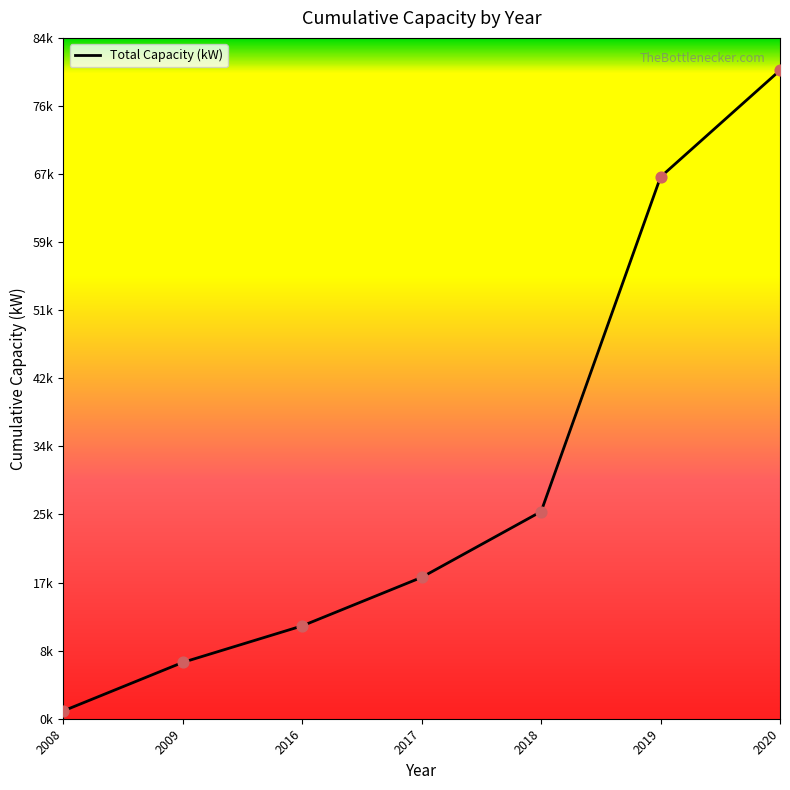

Approximately how many times larger is the value at 2008 compared to 2017?

0.1